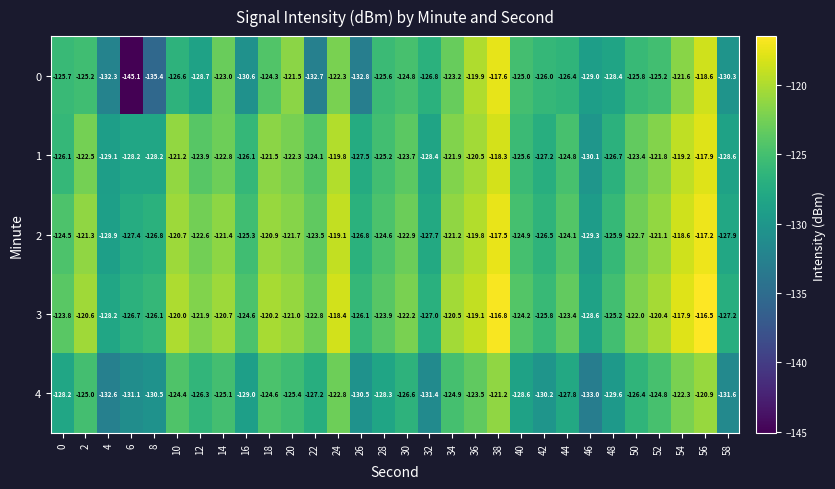

How many series are shown in this chart?

5